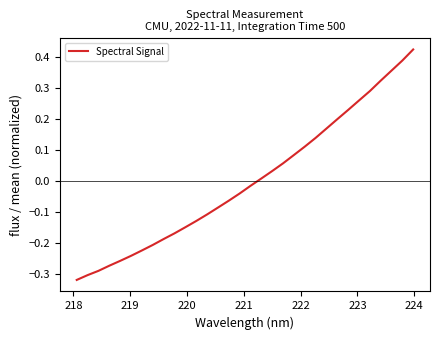

What is the difference between the maximum and minimum values?

0.7